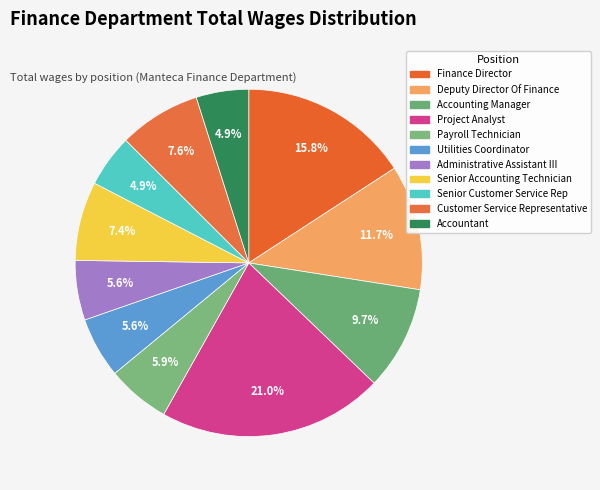

Does any single category account for the majority?

No